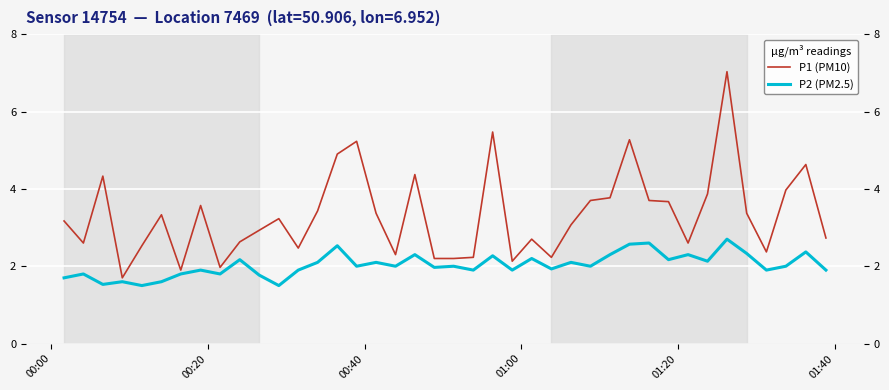

How many values in the P1 (PM10) series exceed 3?

22